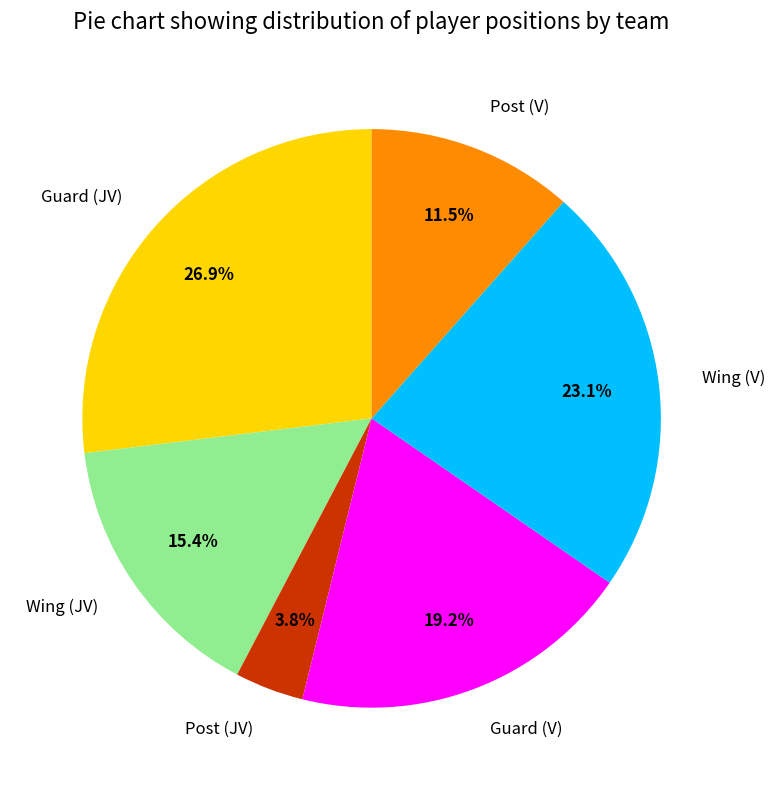

What percentage is the Guard (V) slice, to the nearest percent?

19%